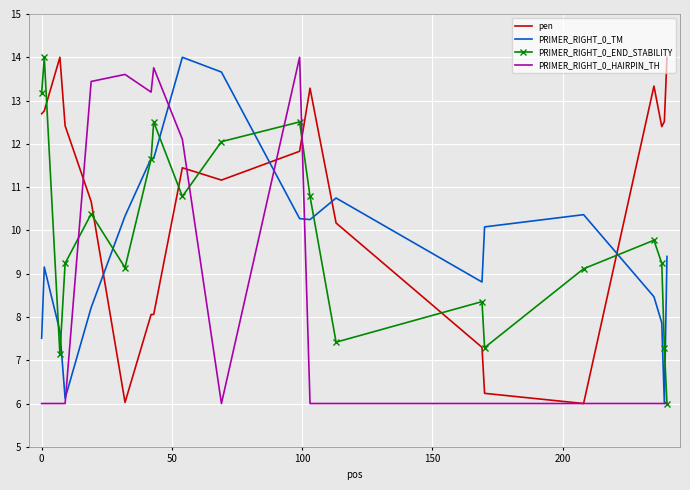

How many intersections are there between PRIMER_RIGHT_0_END_STABILITY and pen?

7